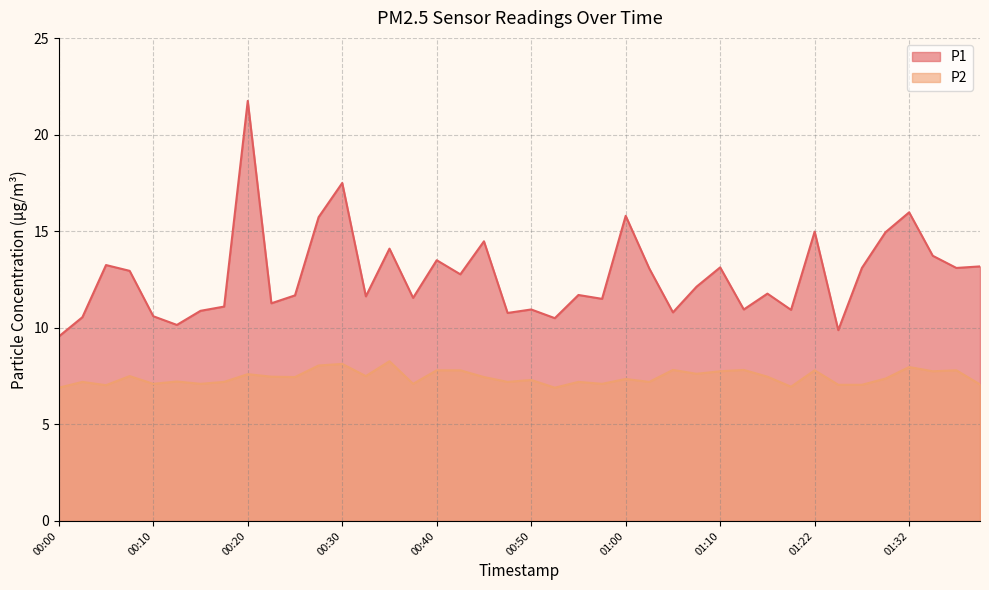

What is the label of the 10th point from the right?

01:16